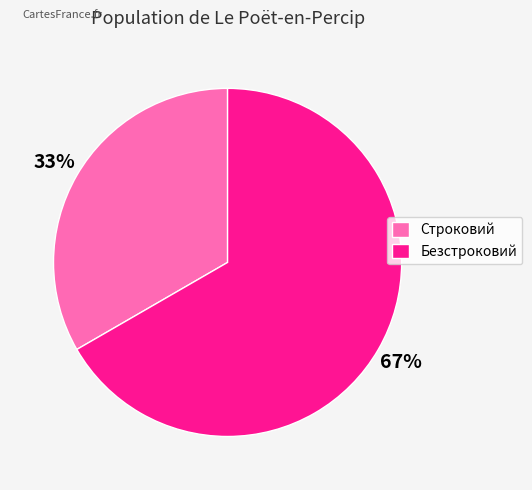

Count the number of slices in the pie.

2